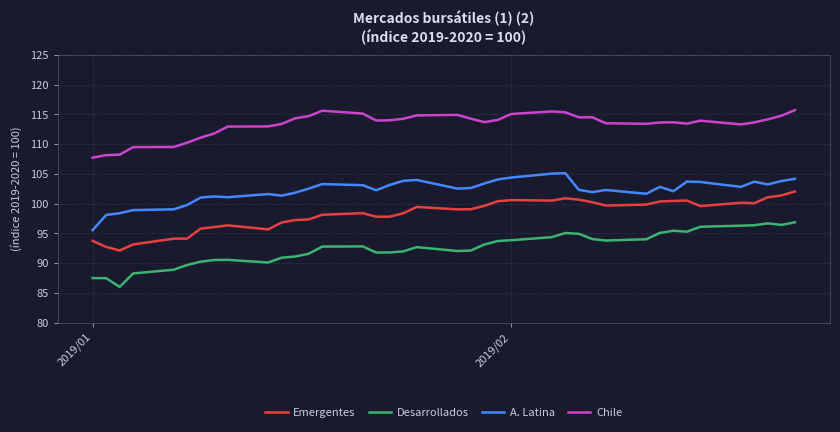

True or false: Emergentes and Desarrollados intersect in this chart.

False